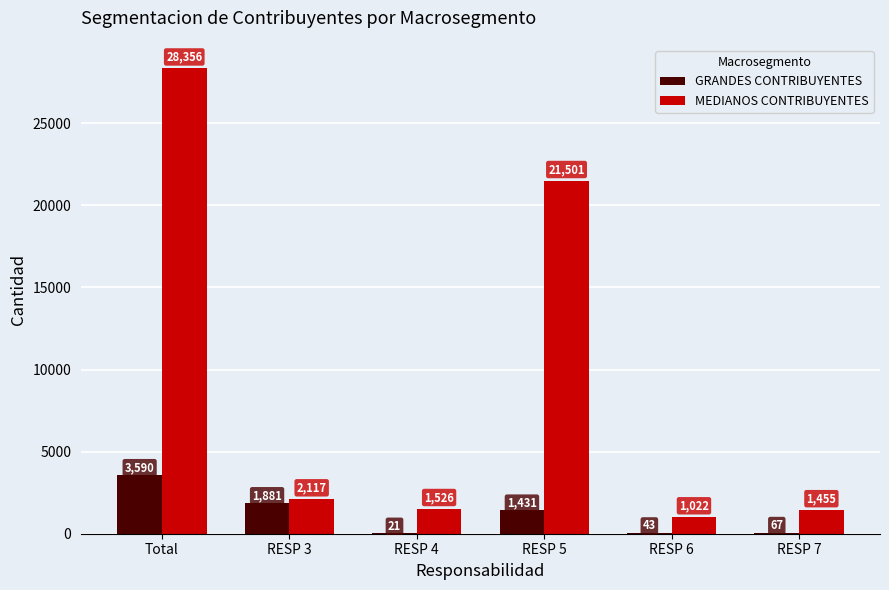

How many categories are shown in the chart?

6